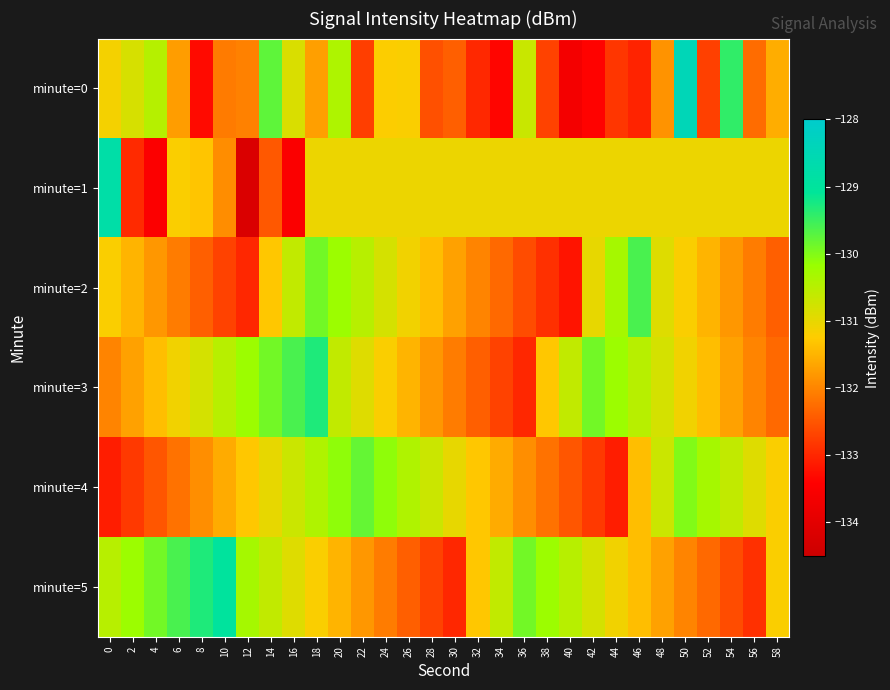

What is the greatest value displayed?

-128.5